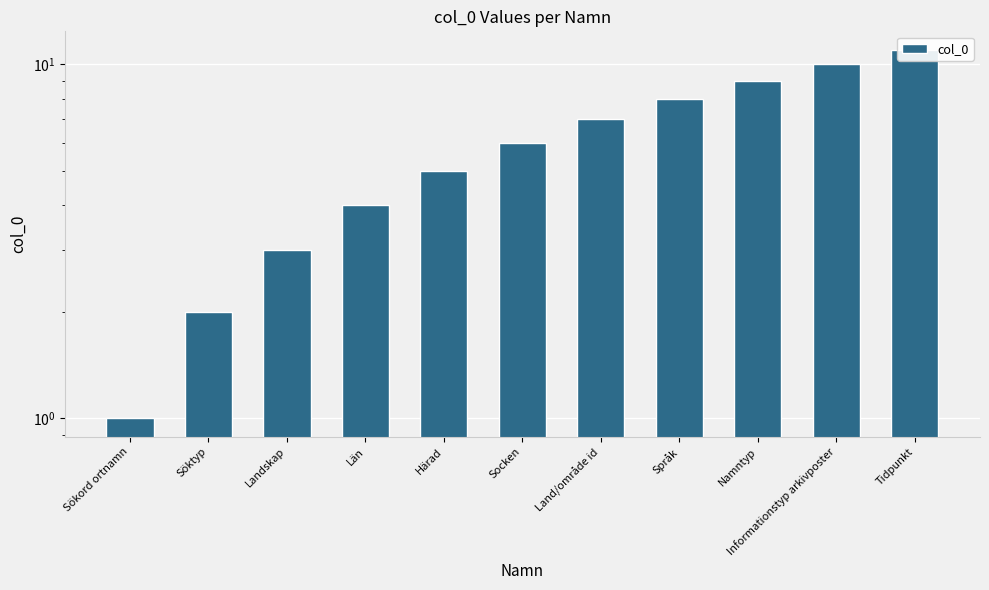

The chart shows a value of 17 at Tidpunkt. True or false?

False